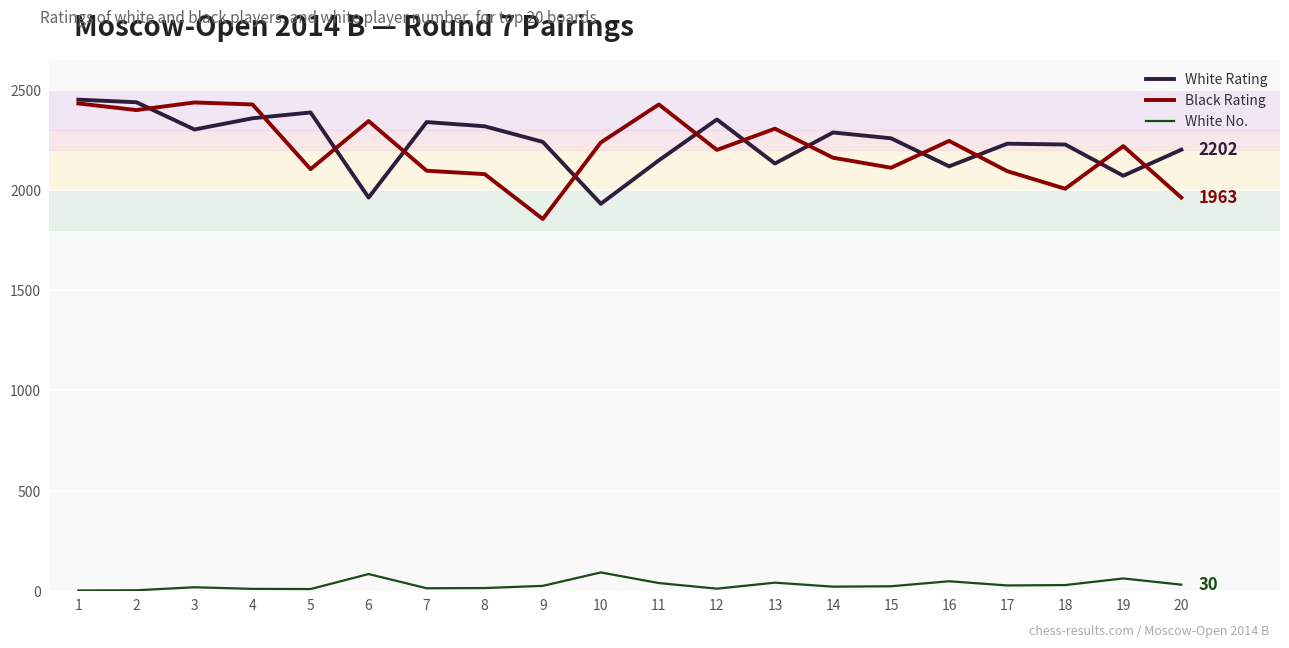

What is the maximum value for Black Rating?

2438